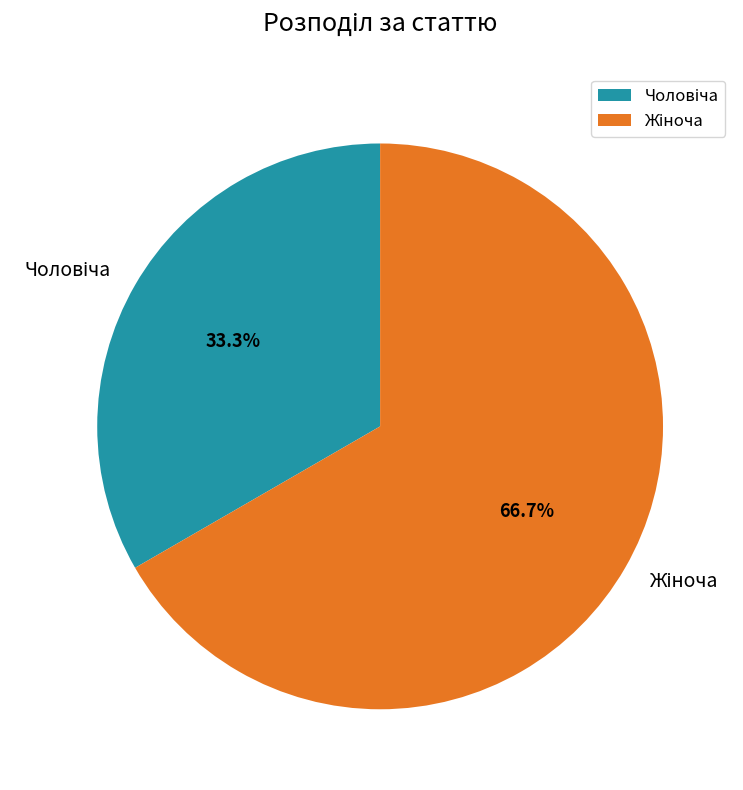

Is there a majority slice in this chart?

Yes